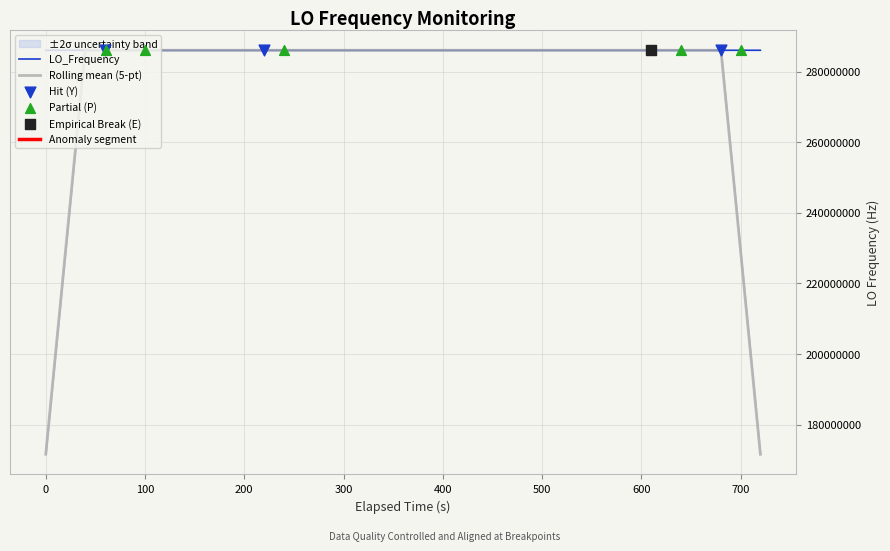

Which series reaches the maximum Y coordinate?

LO_Frequency